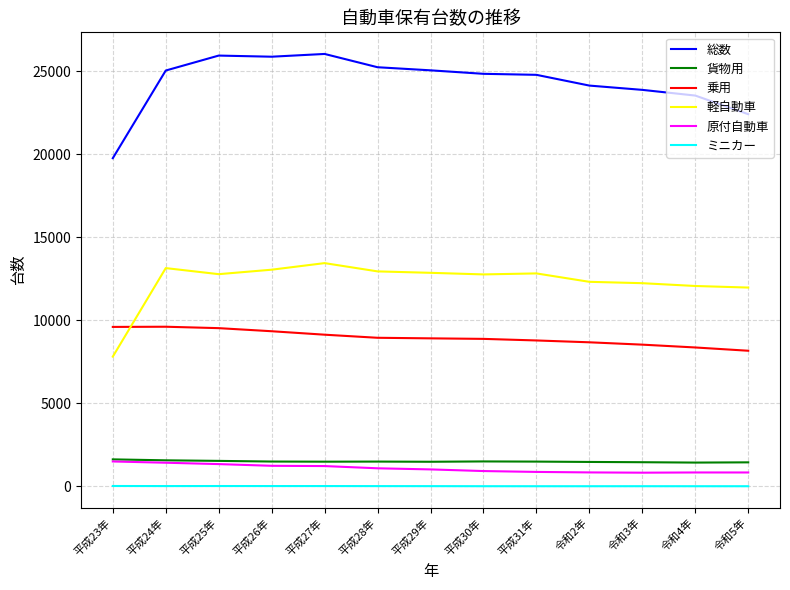

The value of 総数 at 平成29年 is 13458. True or false?

False